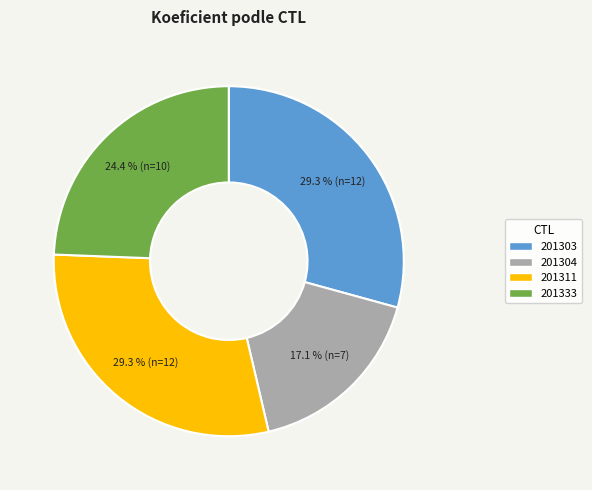

To the nearest percent, what is the average slice percentage?

25%